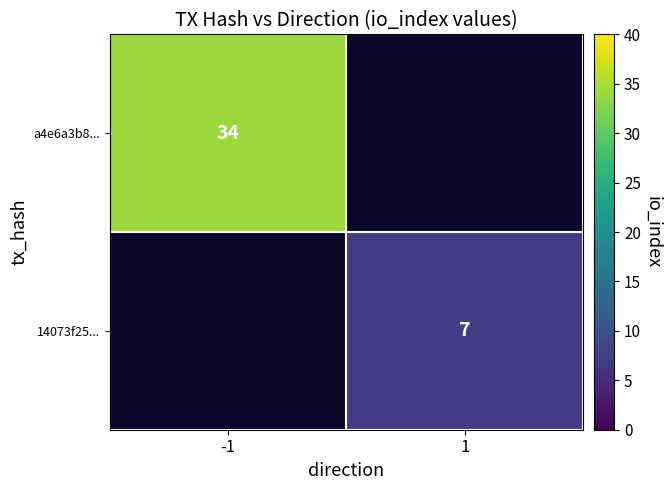

The value of 14073f25... at 1 is 9. True or false?

False